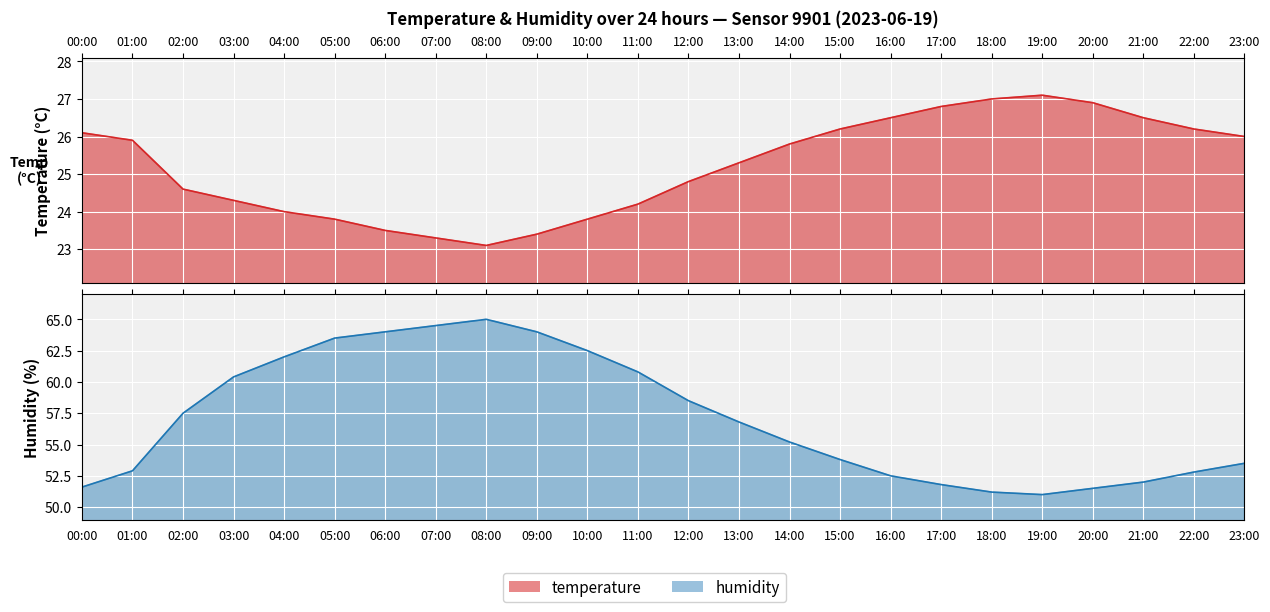

What is the sum of the temperature values at 13:00 and 22:00?

51.5